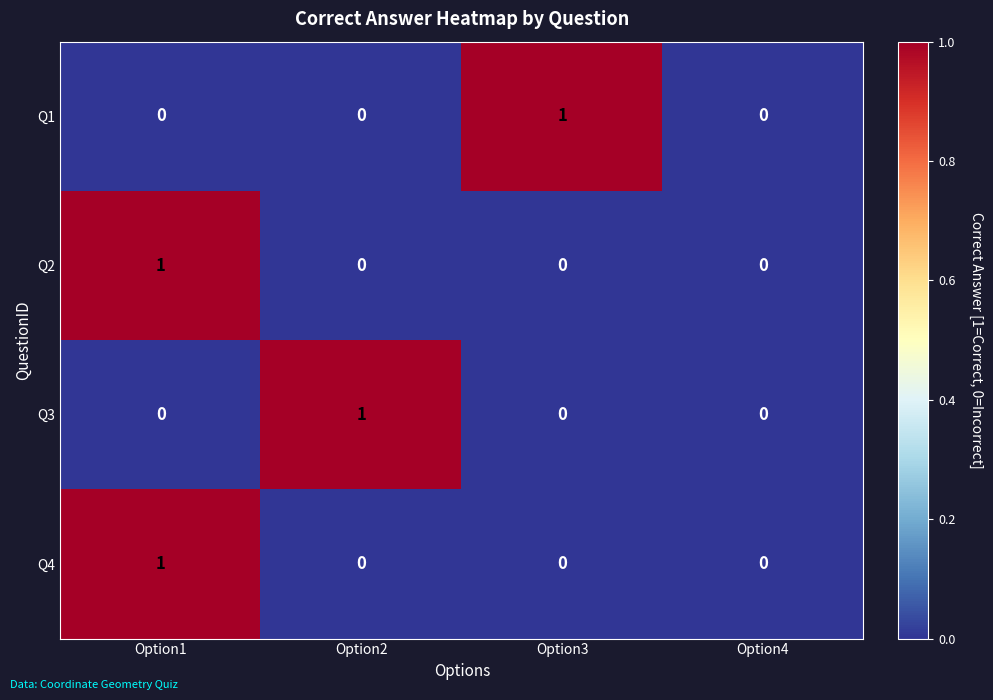

At which category is the sum across all series the highest?

Option1